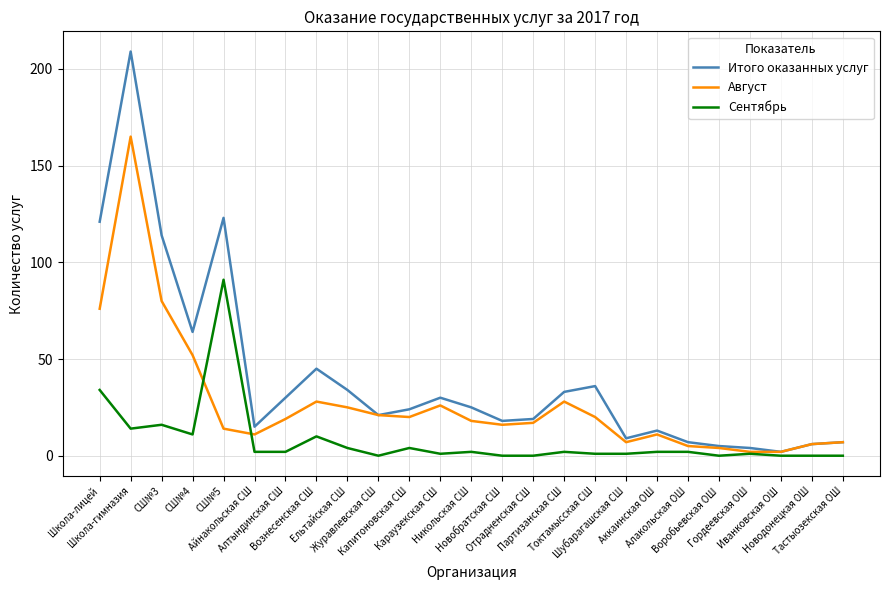

What is the maximum value shown in the chart?

209